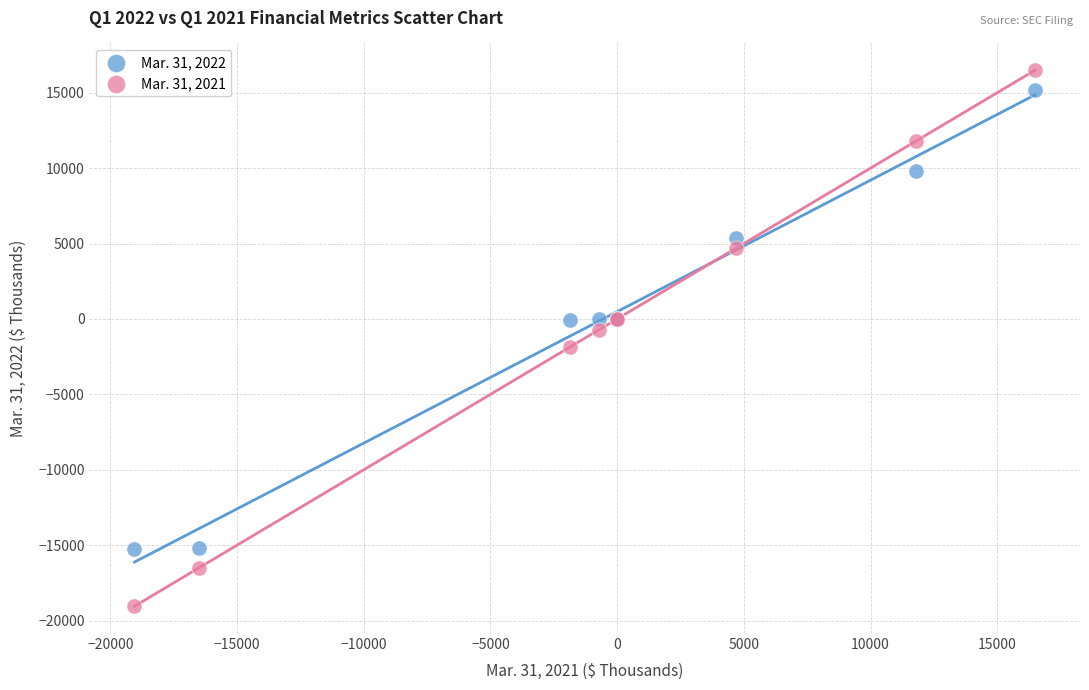

What is the X range (max minus min) for the scatter plot?

35538